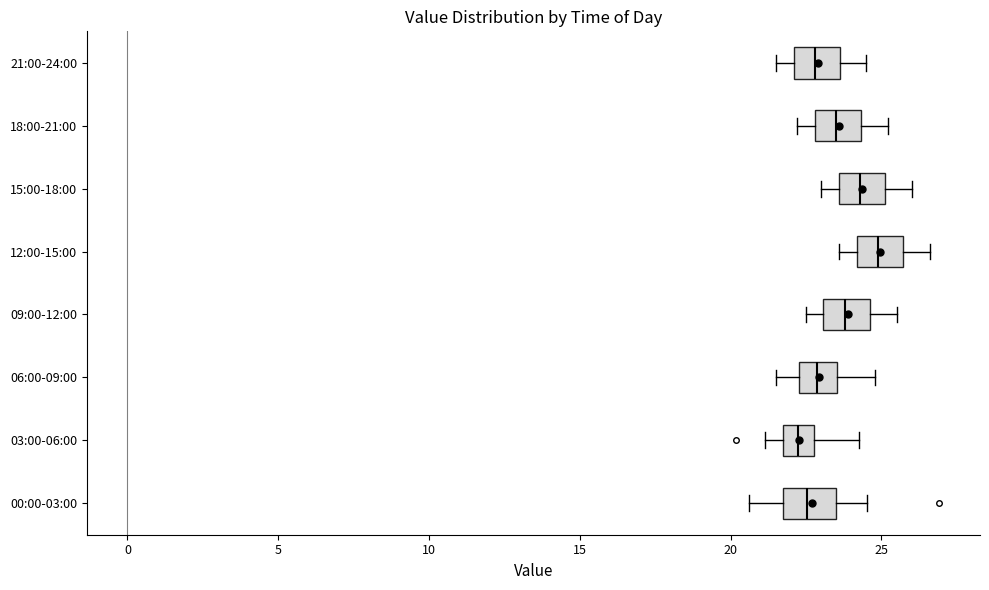

Which box's median line is the furthest to the right?

12:00-15:00